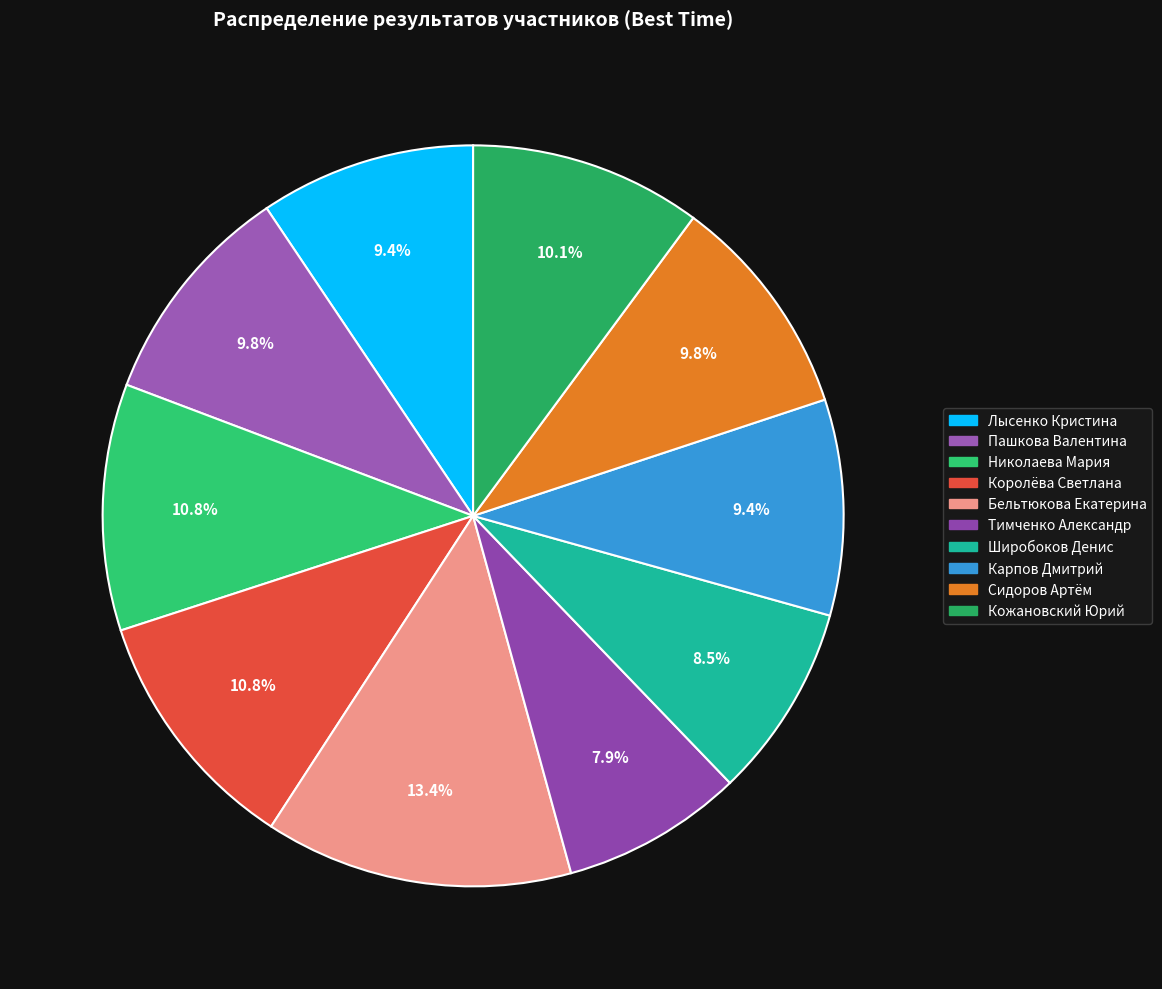

Rank the categories by value from highest to lowest.

Бельтюкова Екатерина, Королёва Светлана, Николаева Мария, Кожановский Юрий, Пашкова Валентина, Сидоров Артём, Карпов Дмитрий, Лысенко Кристина, Широбоков Денис, Тимченко Александр